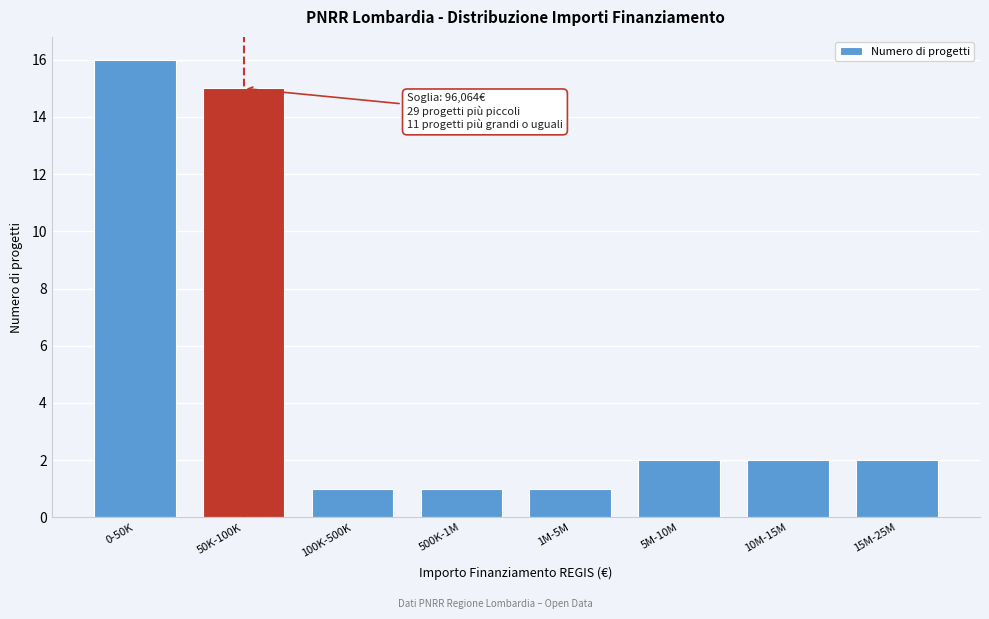

Reading left to right, list all the values displayed in this chart.

0-50K=16	50K-100K=15	100K-500K=1	500K-1M=1	1M-5M=1	5M-10M=2	10M-15M=2	15M-25M=2